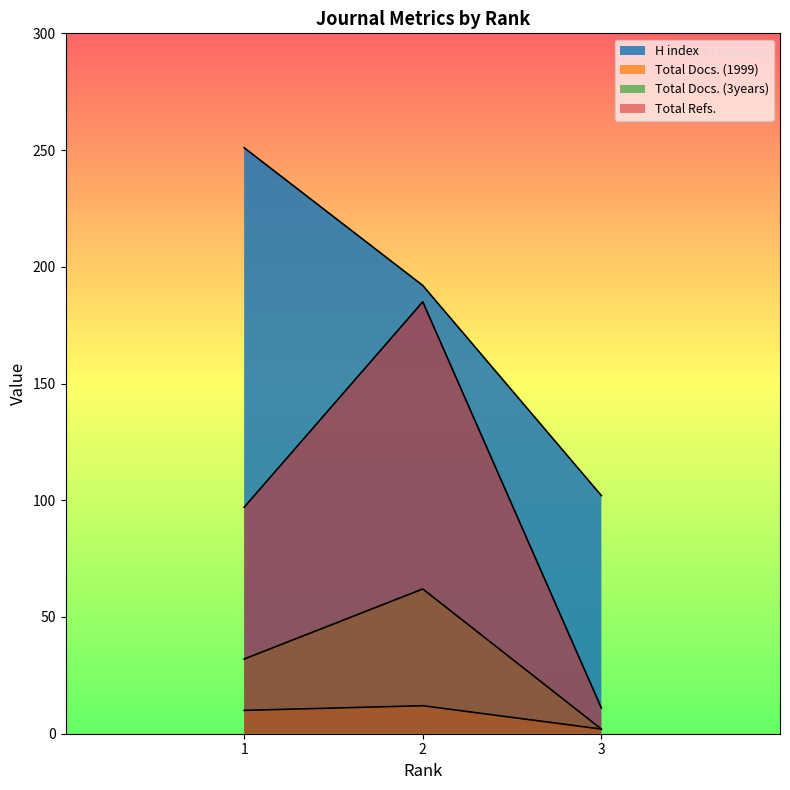

At which label does Total Refs. reach its peak?

2